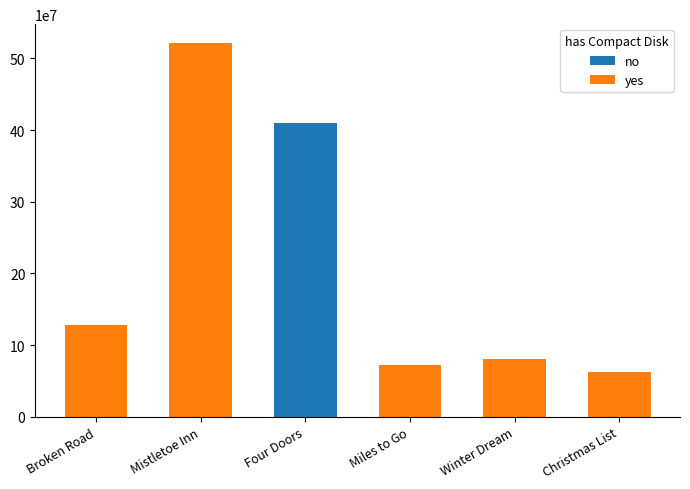

True or false: no has a value of 181576775 at Mistletoe Inn.

False